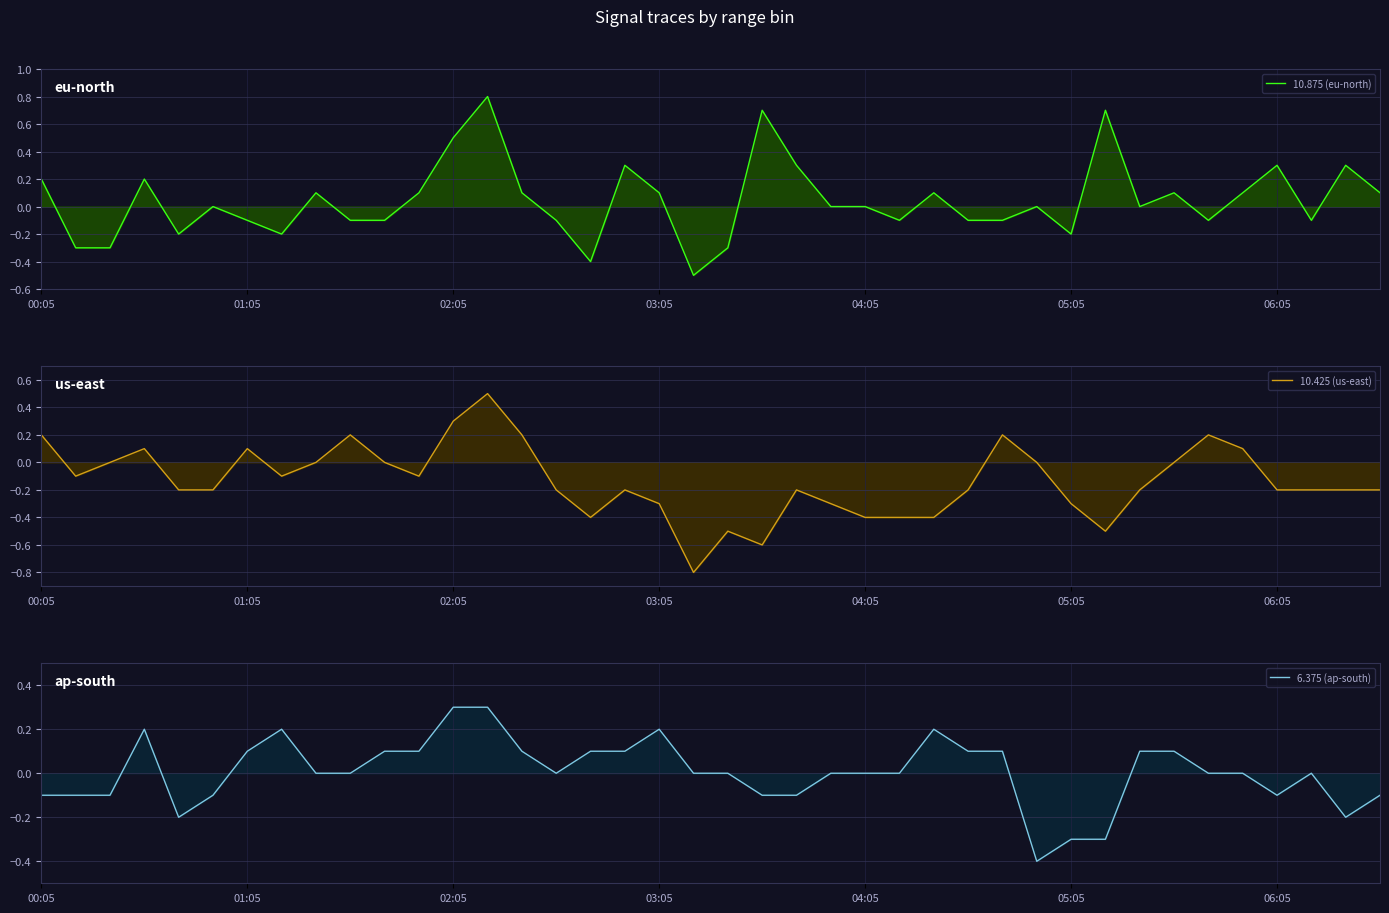

Rank the series at 39 from lowest to highest value.

10.425 (us-east), 6.375 (ap-south), 10.875 (eu-north)